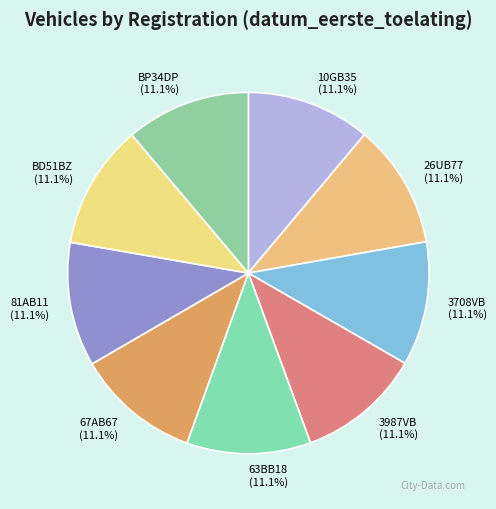

True or false: 3987VB accounts for 4% of the total.

False